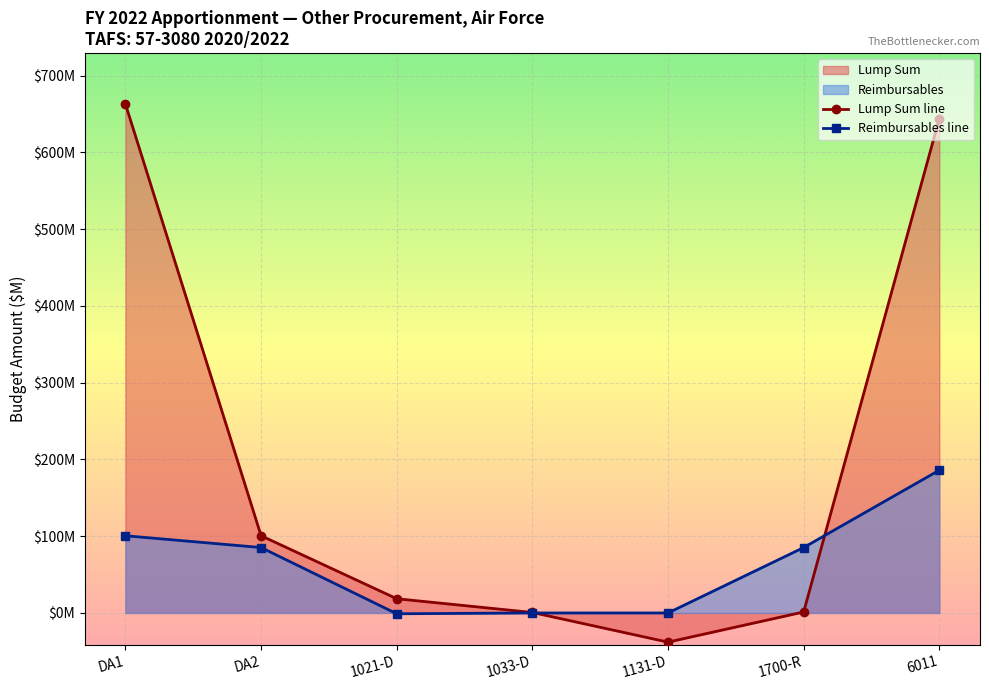

What is the label of the 3rd point from the right?

1131-D